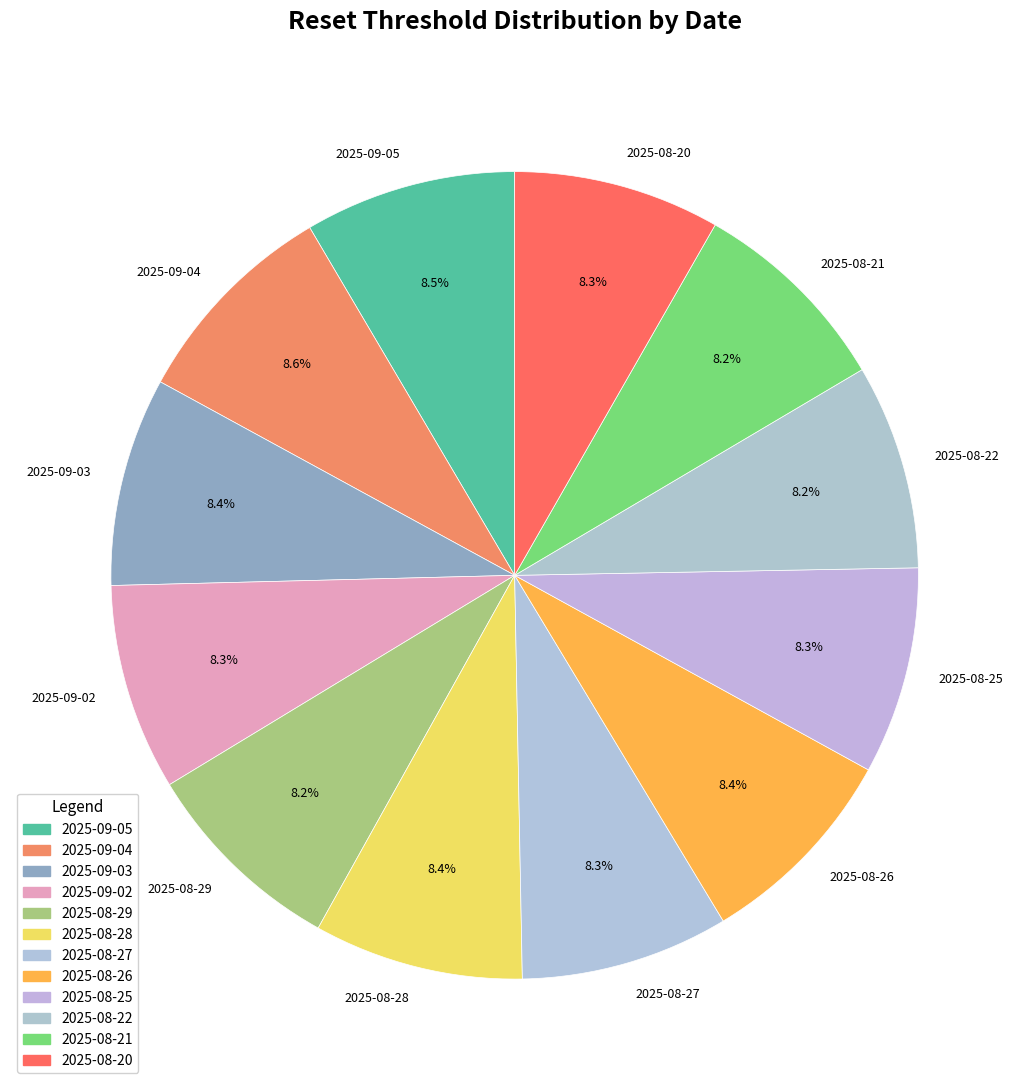

What is the total percentage of 2025-08-25 and 2025-08-28?

16.7%